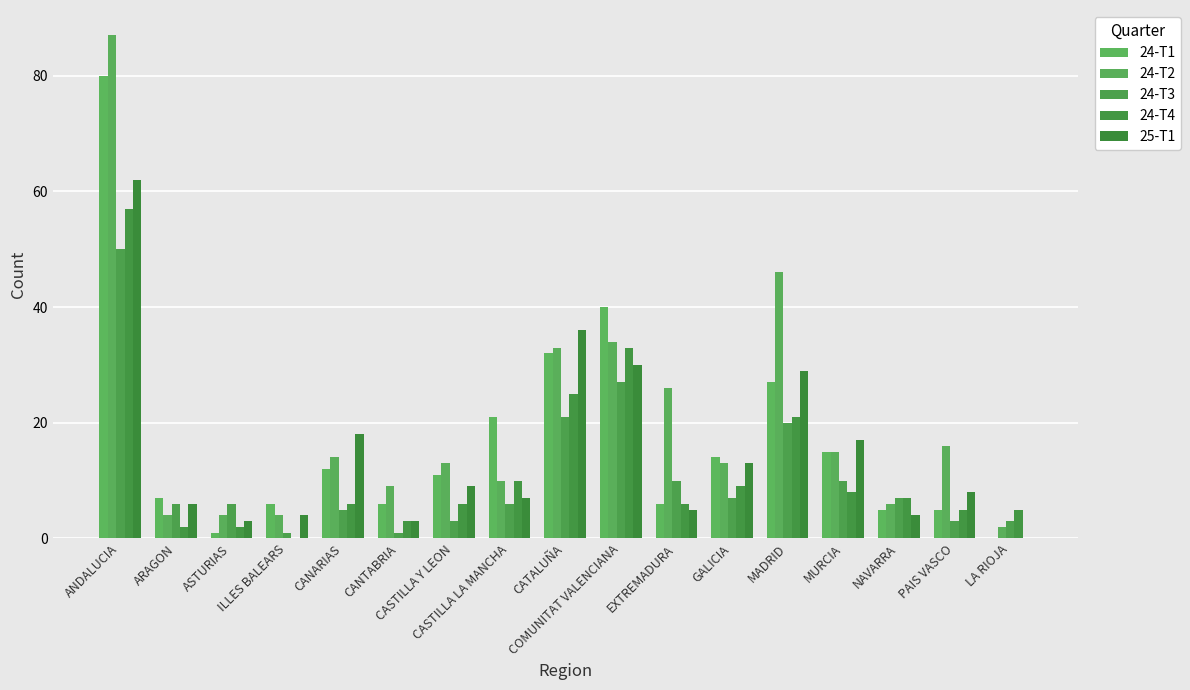

Count the number of categories in the chart.

17